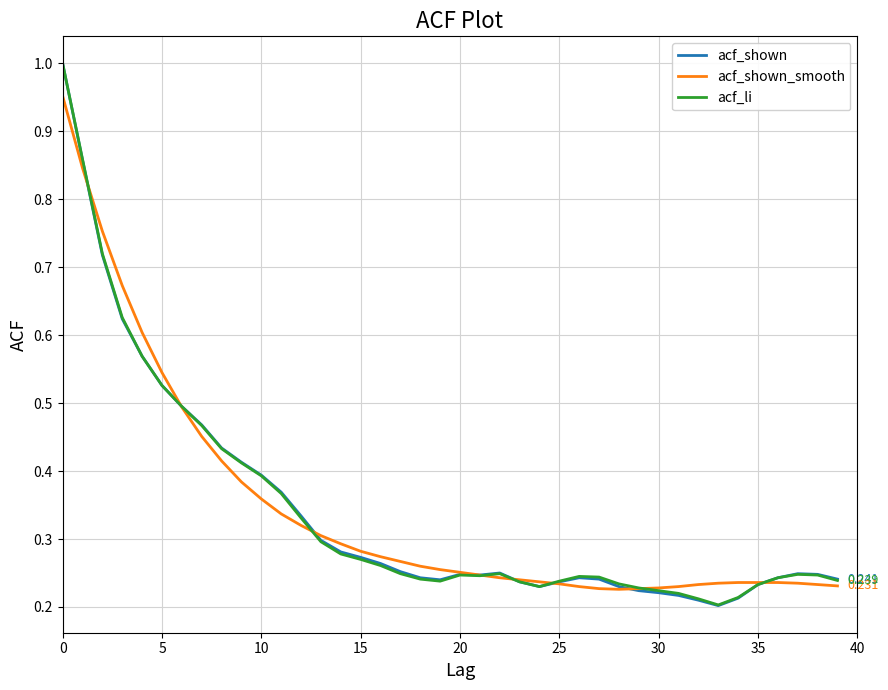

Which series has the widest spread of values?

acf_shown